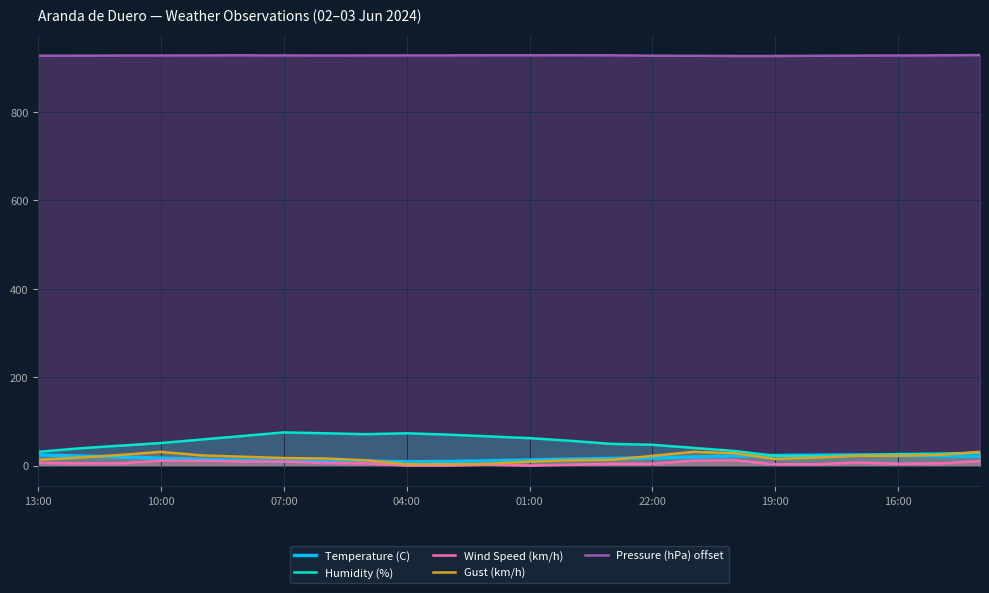

What is the sum of all Pressure (hPa) offset values?

22258.2